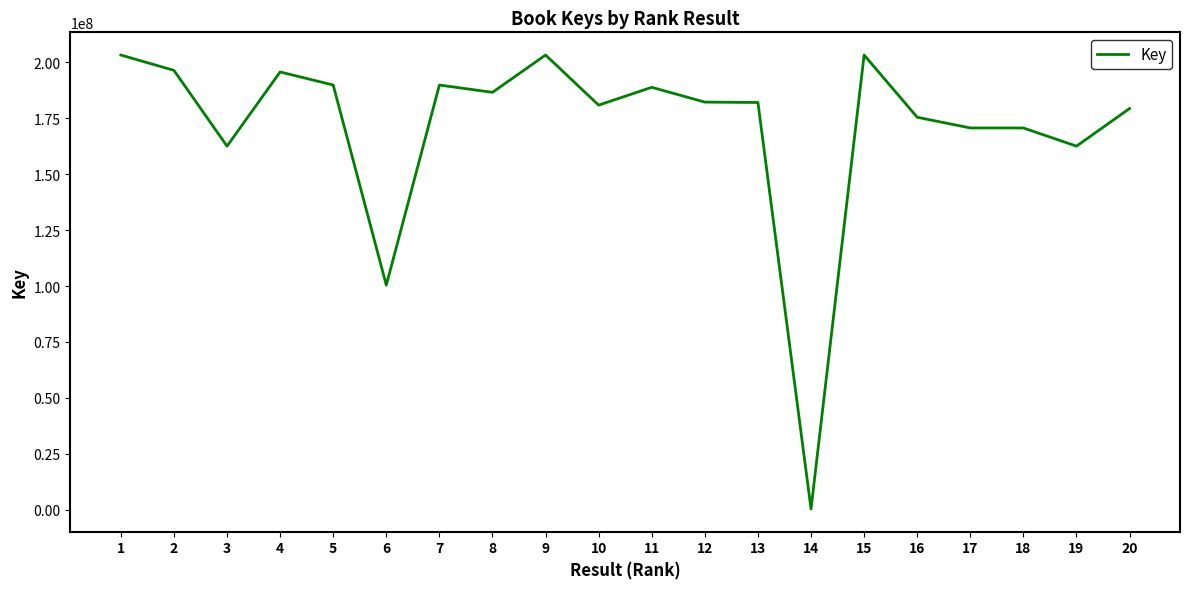

Approximately how many times larger is the value at 9 compared to 2?

1.0